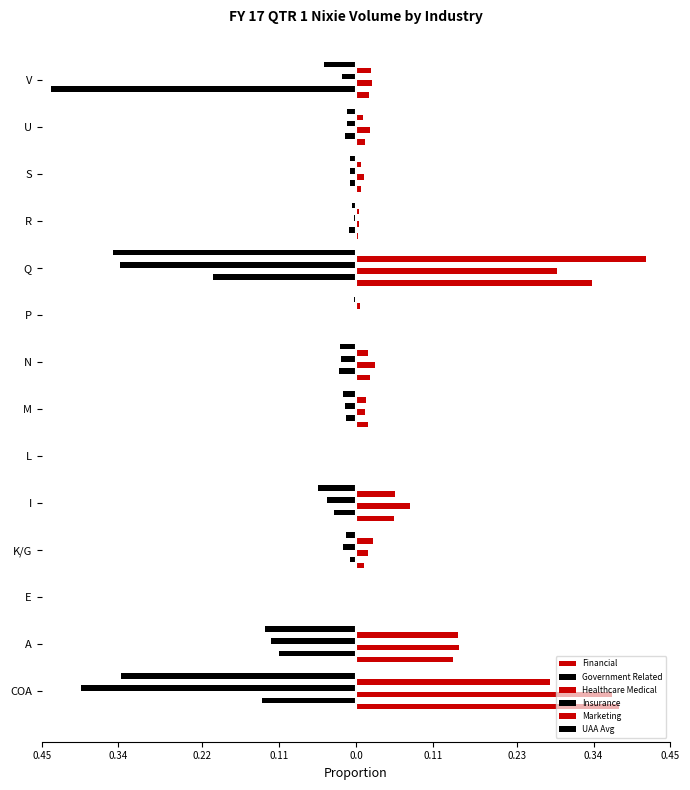

Reading left to right, list all the values displayed in this chart.

Financial: 0.4	0.1	0.0	0.0	0.1	0.0	0.0	0.0	0.0	0.3	0.0	0.0	0.0	0.0
Government Related: -0.1	-0.1	-0.0	-0.0	-0.0	-0.0	-0.0	-0.0	-0.0	-0.2	-0.0	-0.0	-0.0	-0.4
Healthcare Medical: 0.4	0.1	0.0	0.0	0.1	0.0	0.0	0.0	0.0	0.3	0.0	0.0	0.0	0.0
Insurance: -0.4	-0.1	-0.0	-0.0	-0.0	-0.0	-0.0	-0.0	-0.0	-0.3	-0.0	-0.0	-0.0	-0.0
Marketing: 0.3	0.1	0.0	0.0	0.1	0.0	0.0	0.0	0.0	0.4	0.0	0.0	0.0	0.0
UAA Avg: -0.3	-0.1	-0.0	-0.0	-0.1	-0.0	-0.0	-0.0	-0.0	-0.3	-0.0	-0.0	-0.0	-0.0